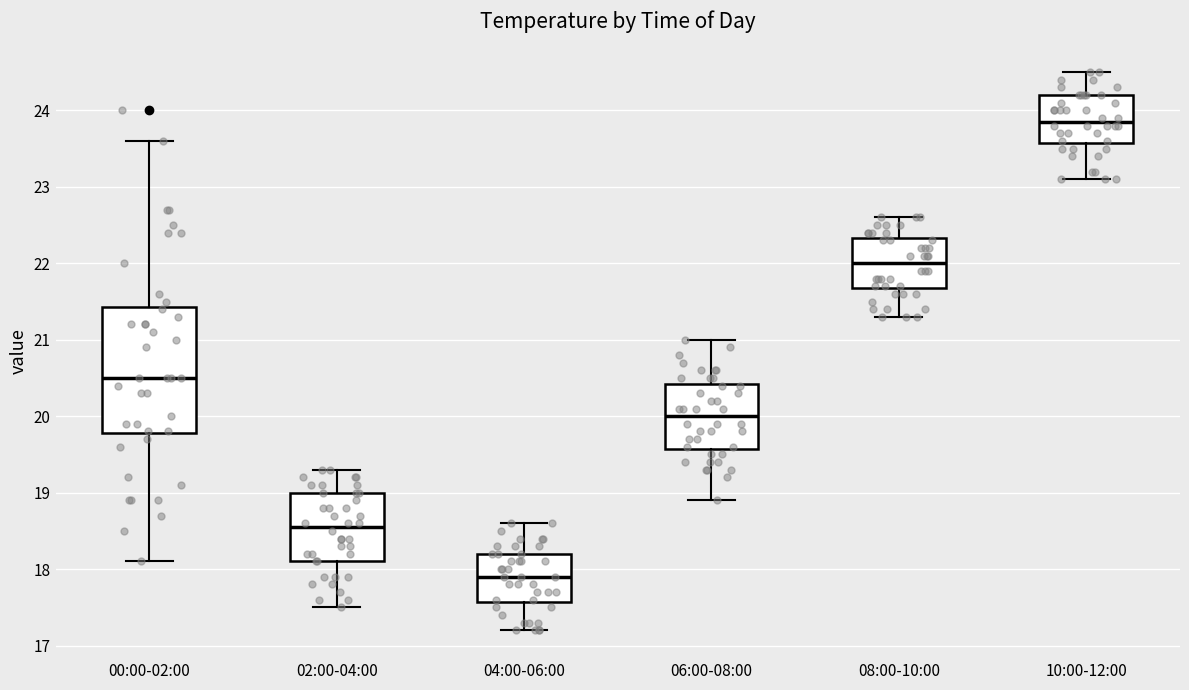

Which box's median line is the highest?

10:00-12:00